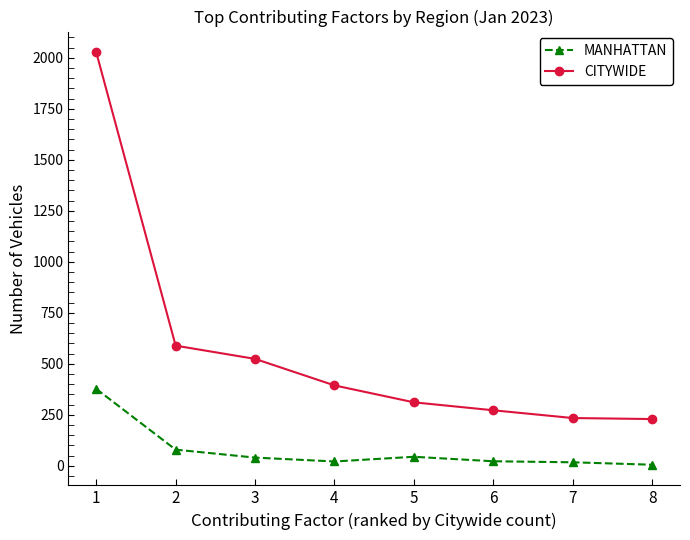

Which category has the highest value in the CITYWIDE series?

1